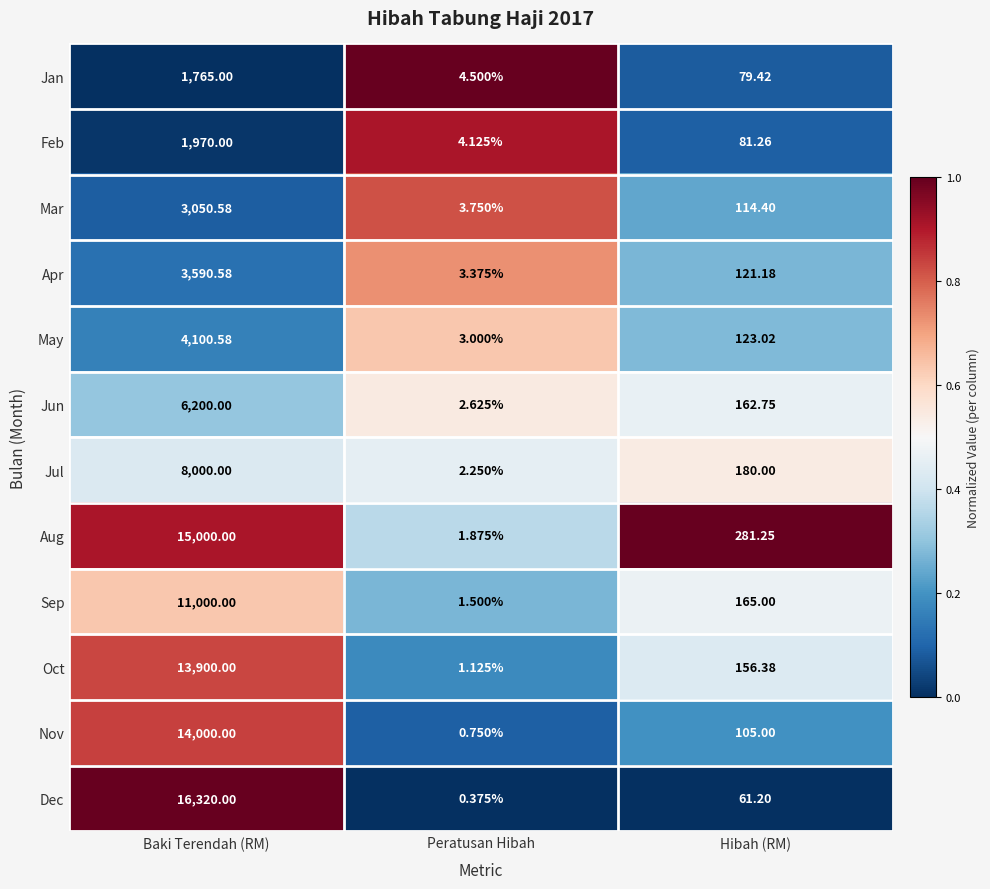

Rank the series by their maximum value, from lowest to highest.

Jan, Feb, Mar, Apr, May, Jun, Jul, Sep, Oct, Nov, Aug, Dec